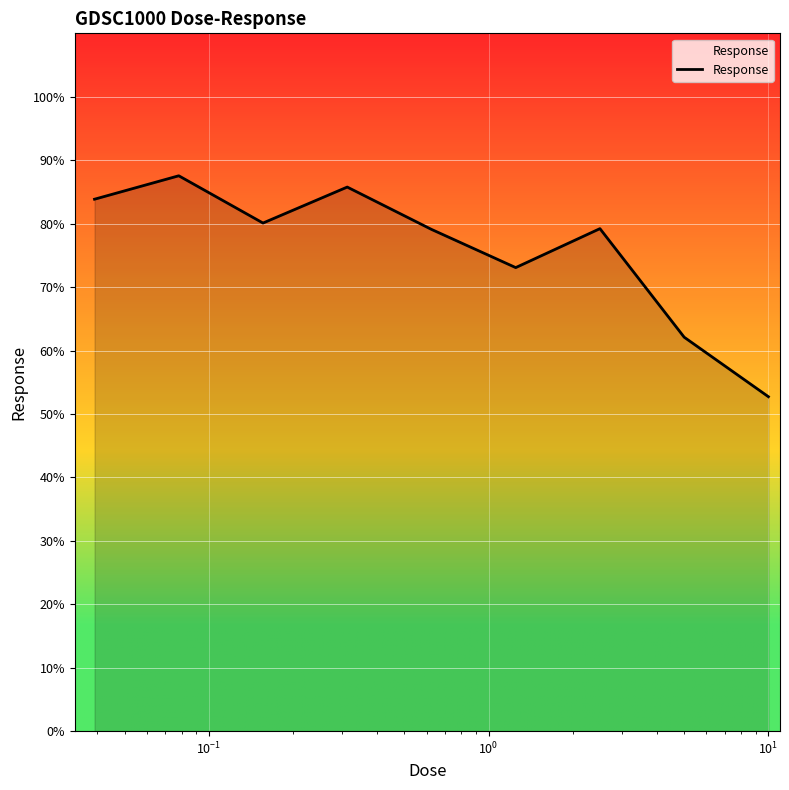

What is the maximum value shown in the chart?

87.5